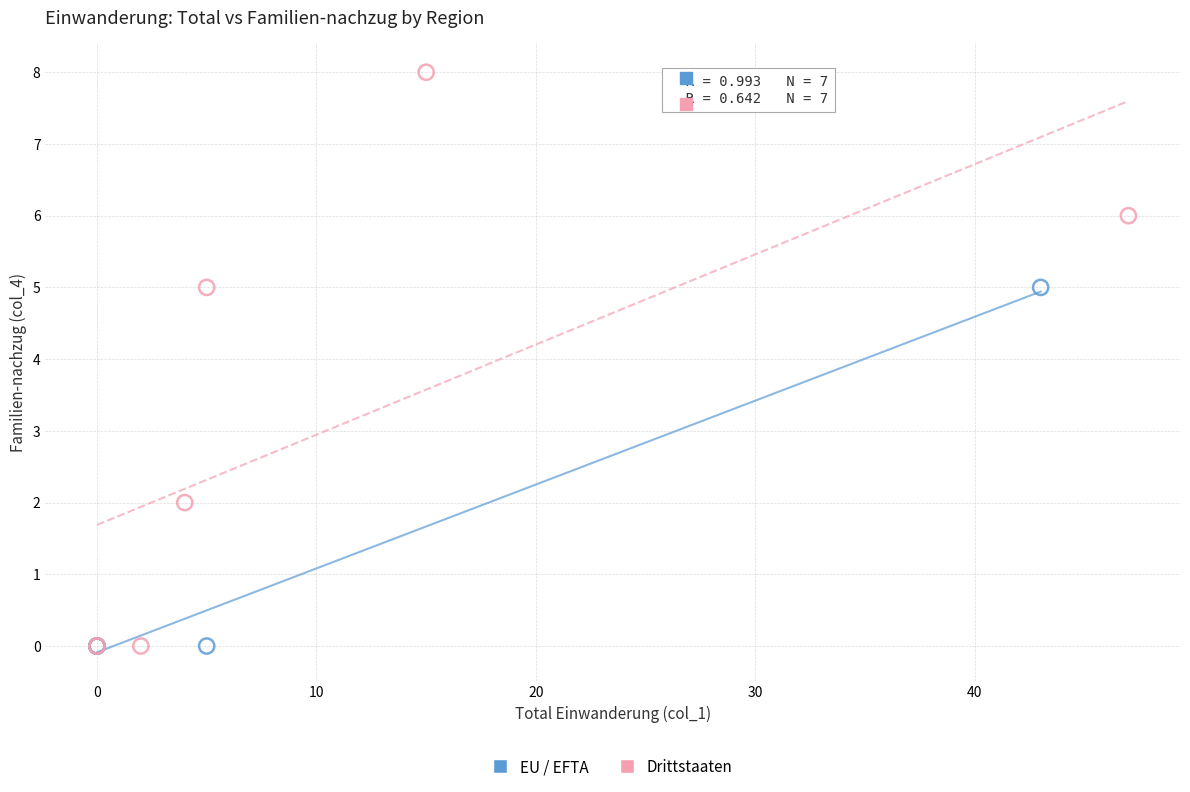

Which series contains the highest Y value?

Drittstaaten